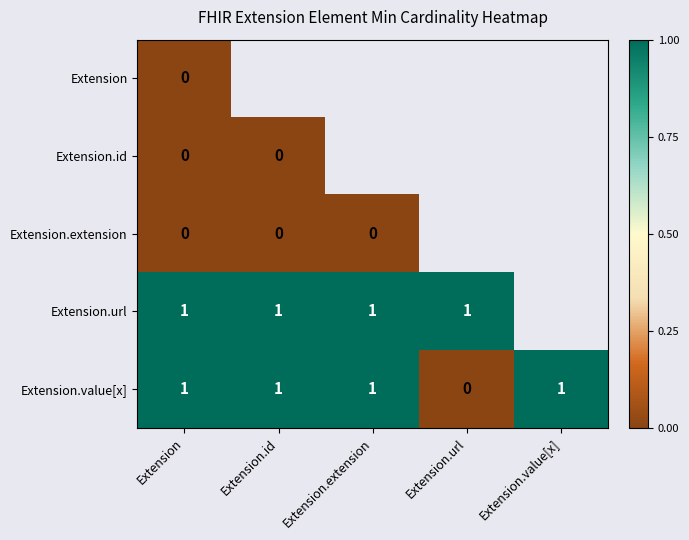

Is it true that Extension.value[x] equals 1 at Extension?

True